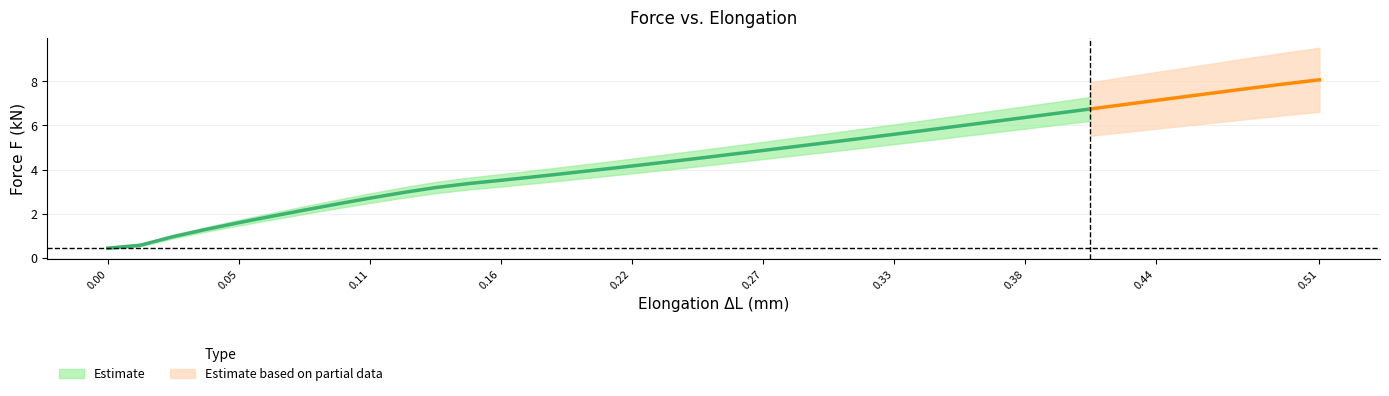

What is the sum of all y values?

172.6